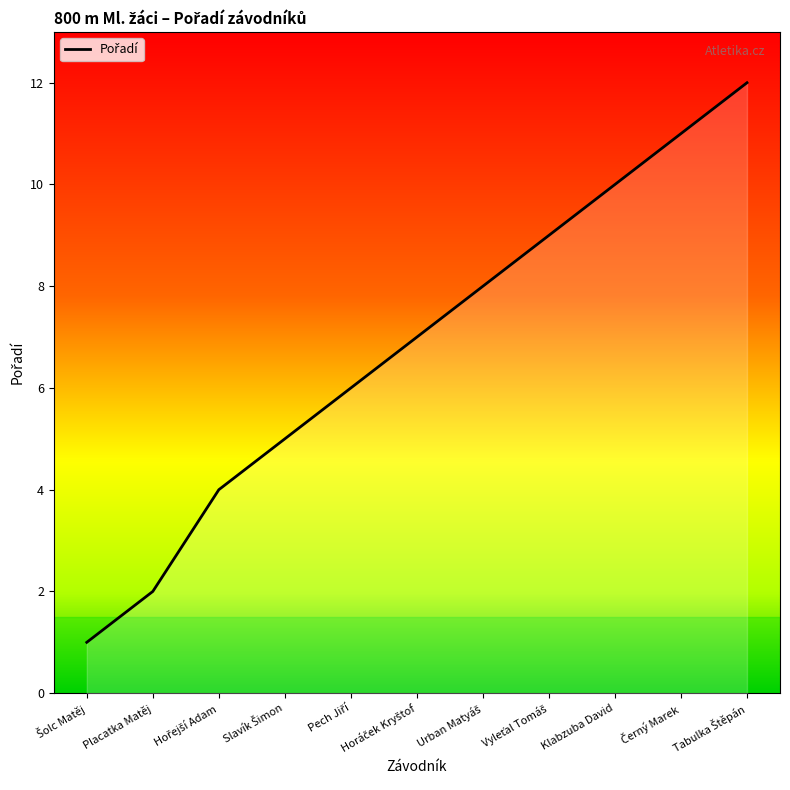

Approximately how many times larger is the value at Černý Marek compared to Vyleťal Tomáš?

1.2